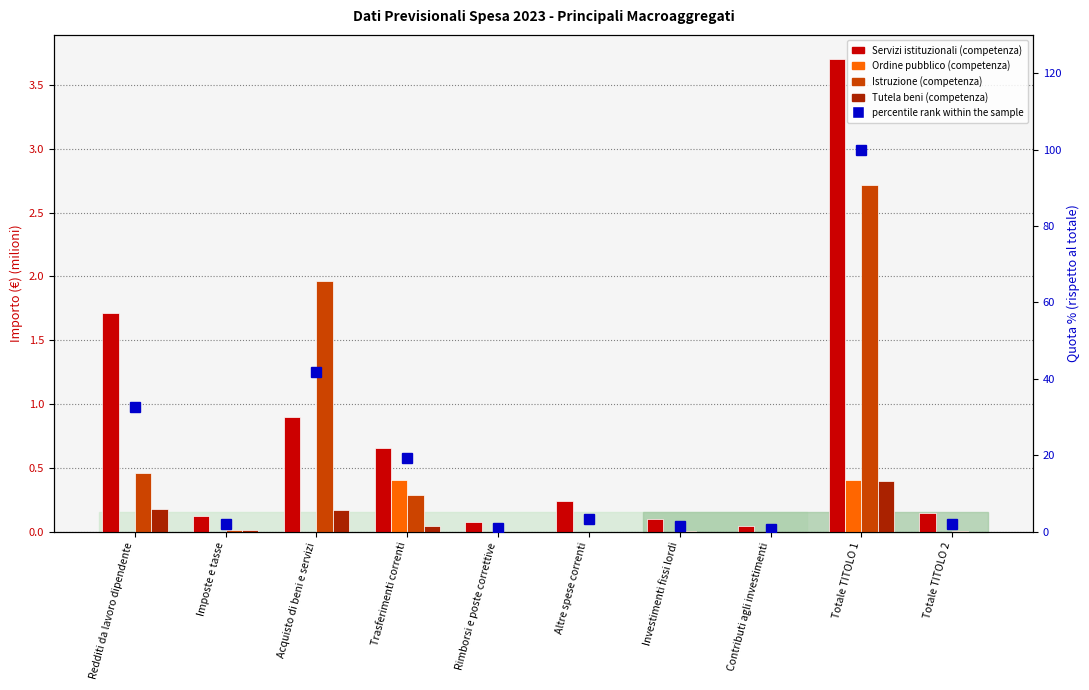

Rank the series by their maximum value, from highest to lowest.

percentile rank within the sample, Servizi istituzionali (competenza), Istruzione (competenza), Ordine pubblico (competenza), Tutela beni (competenza)